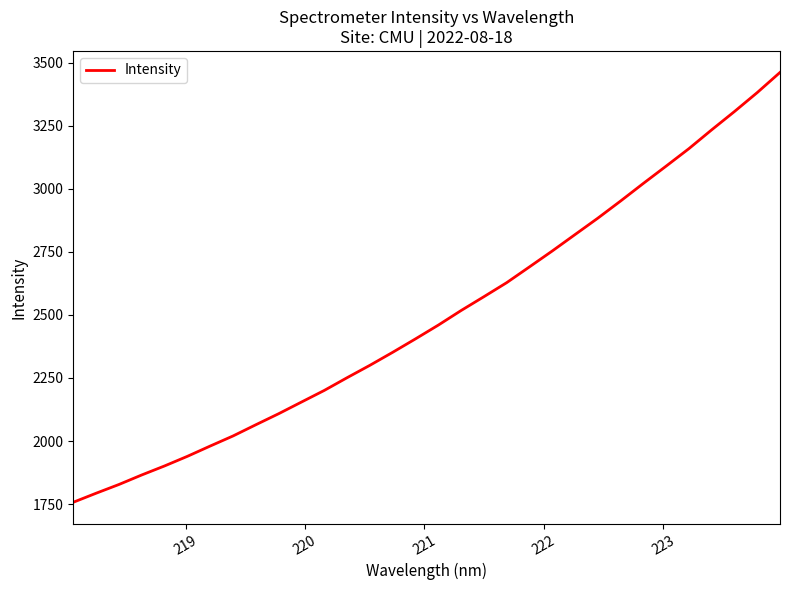

What is the difference between the maximum and minimum values?

1703.5